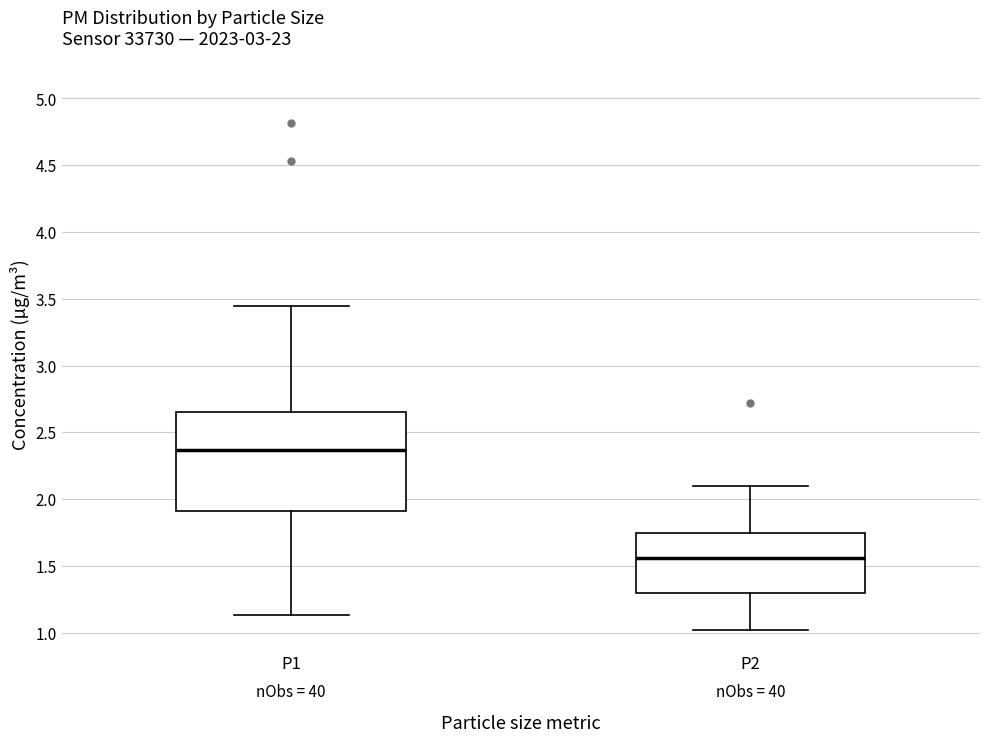

Where does the upper whisker of the box for P2 end on the y-axis? The values are not printed on the chart, so give them approximately, as read against the axis.

2.10